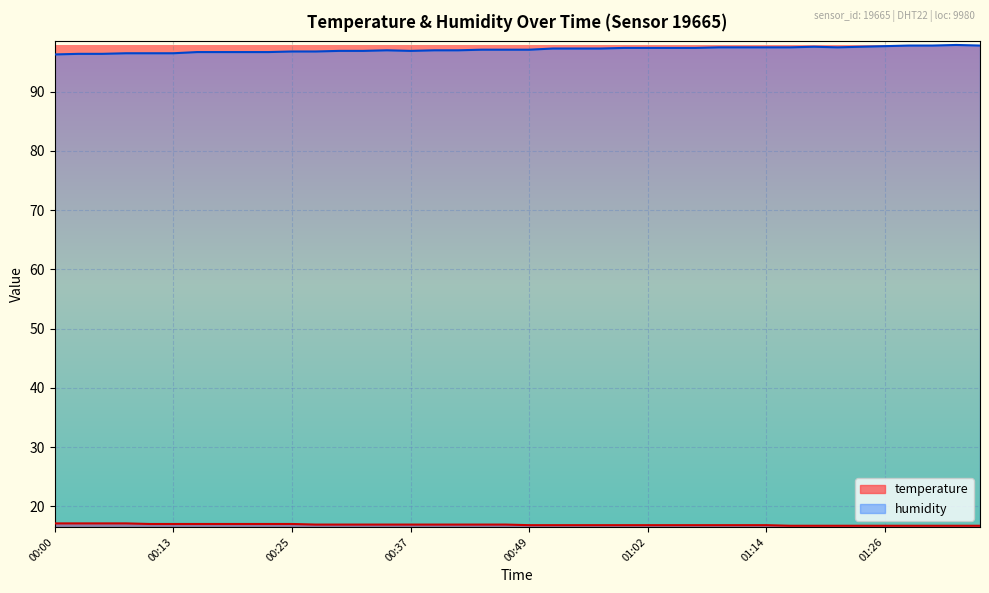

Reading left to right, transcribe all the data shown in this chart.

temperature: 00:00=17.1	00:03=17.1	00:05=17.1	00:08=17.1	00:10=17.0	00:13=17.0	00:15=17.0	00:17=17.0	00:20=17.0	00:22=17.0	00:25=17.0	00:27=16.9	00:30=16.9	00:32=16.9	00:34=16.9	00:37=16.9	00:39=16.9	00:42=16.9	00:44=16.9	00:47=16.9	00:49=16.8	00:52=16.8	00:54=16.8	00:57=16.8	00:59=16.8	01:02=16.8	01:04=16.8	01:06=16.8	01:09=16.8	01:11=16.8	01:14=16.8	01:16=16.7	01:19=16.7	01:21=16.7	01:24=16.7	01:26=16.7	01:29=16.7	01:31=16.7	01:34=16.7	01:36=16.7
humidity: 00:00=96.3	00:03=96.4	00:05=96.4	00:08=96.5	00:10=96.5	00:13=96.5	00:15=96.7	00:17=96.7	00:20=96.7	00:22=96.7	00:25=96.8	00:27=96.8	00:30=96.9	00:32=96.9	00:34=97.0	00:37=96.9	00:39=97.0	00:42=97.0	00:44=97.1	00:47=97.1	00:49=97.1	00:52=97.3	00:54=97.3	00:57=97.3	00:59=97.4	01:02=97.4	01:04=97.4	01:06=97.4	01:09=97.5	01:11=97.5	01:14=97.5	01:16=97.5	01:19=97.6	01:21=97.5	01:24=97.6	01:26=97.7	01:29=97.8	01:31=97.8	01:34=97.9	01:36=97.8